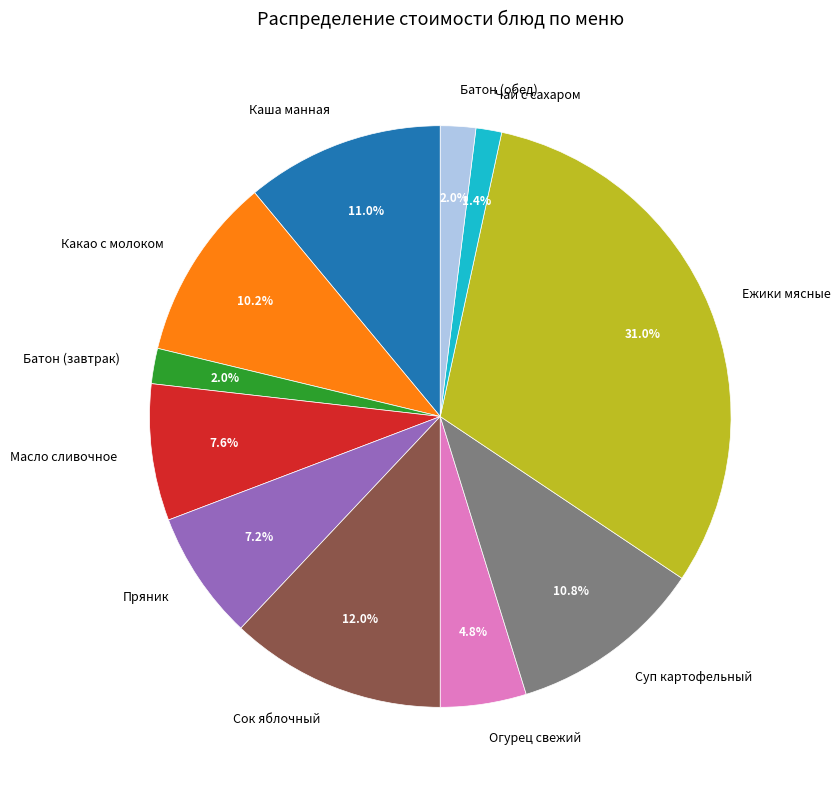

True or false: Суп картофельный accounts for 11% of the total.

True